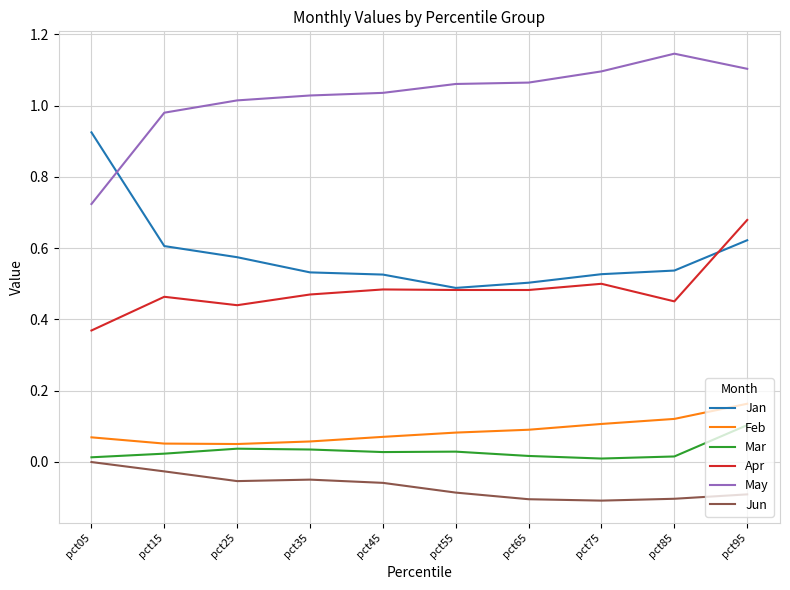

True or false: Apr and May cross at least once.

False